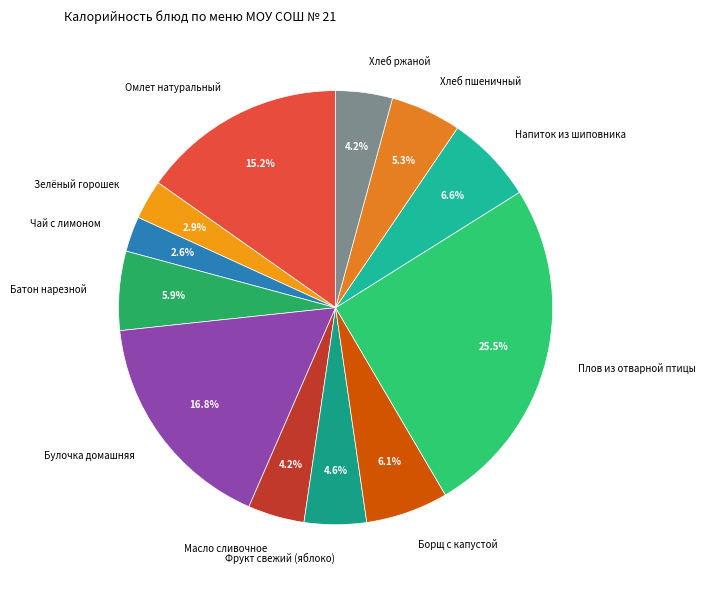

Does any single category account for the majority?

No